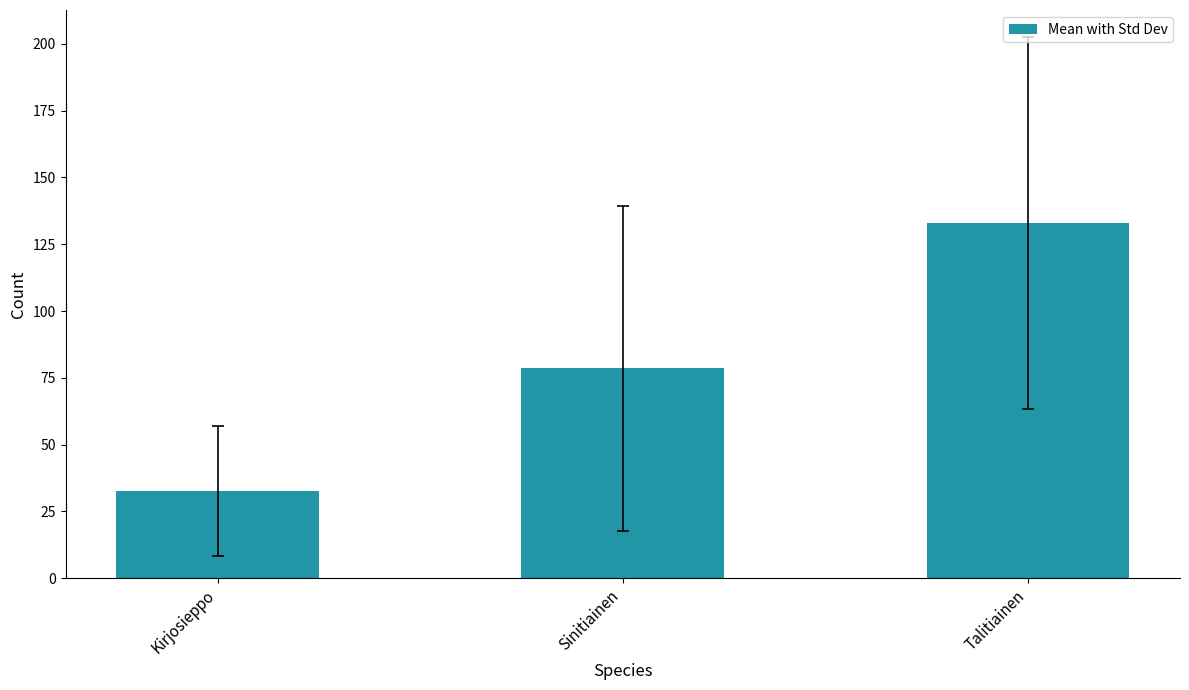

What is the label of the 1st bar from the right?

Talitiainen